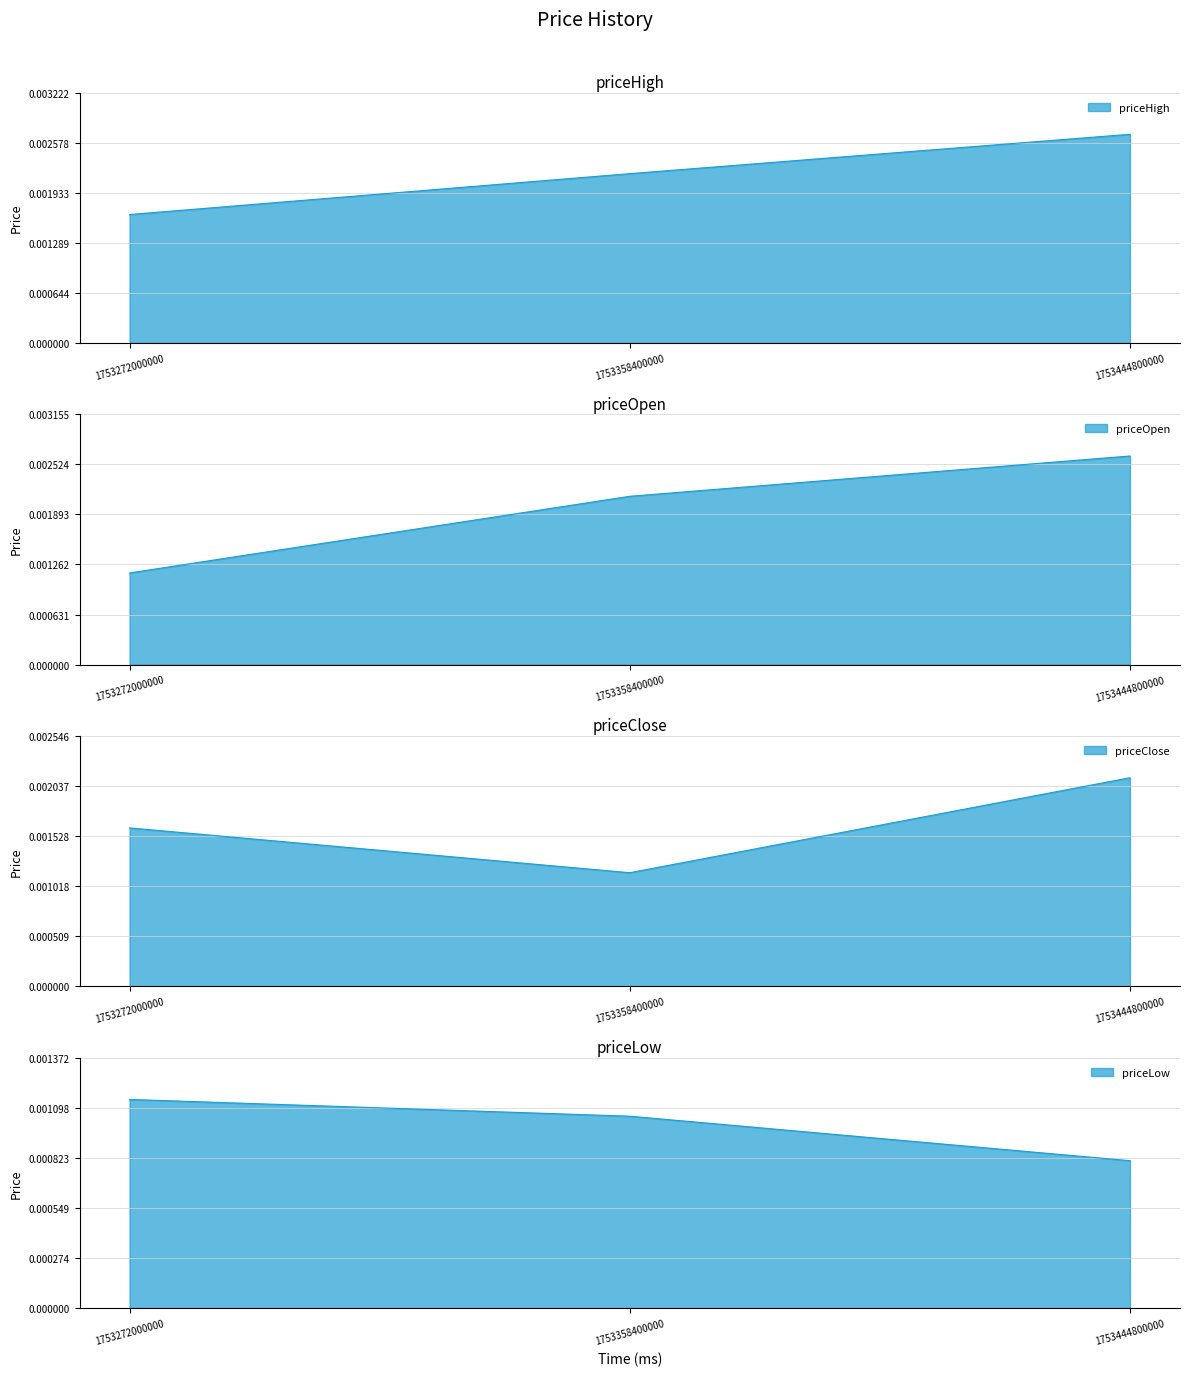

Is the value of priceClose at 1753272000000.0 greater than the value of priceOpen at 1753358400000.0?

No